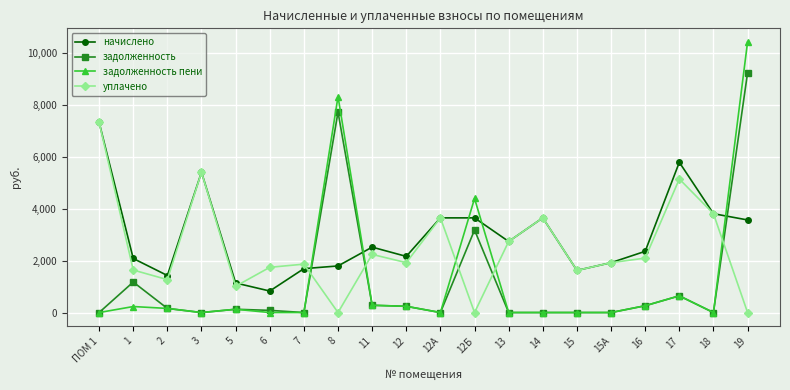

Is it true that задолженность equals 0.0 at 14?

True